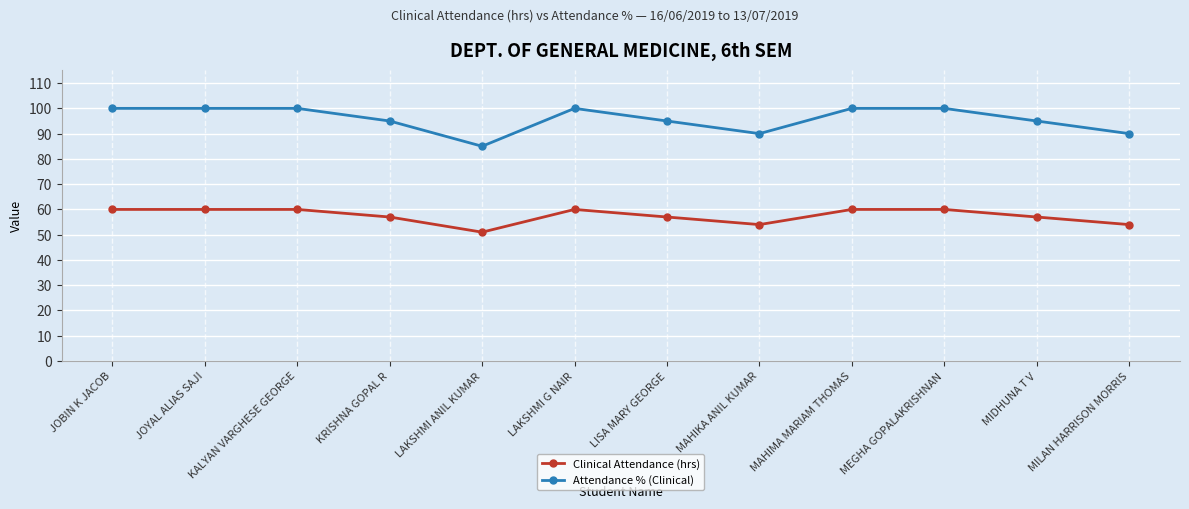

What is the difference between the Clinical Attendance (hrs) values at KALYAN VARGHESE GEORGE and MIDHUNA T V?

3